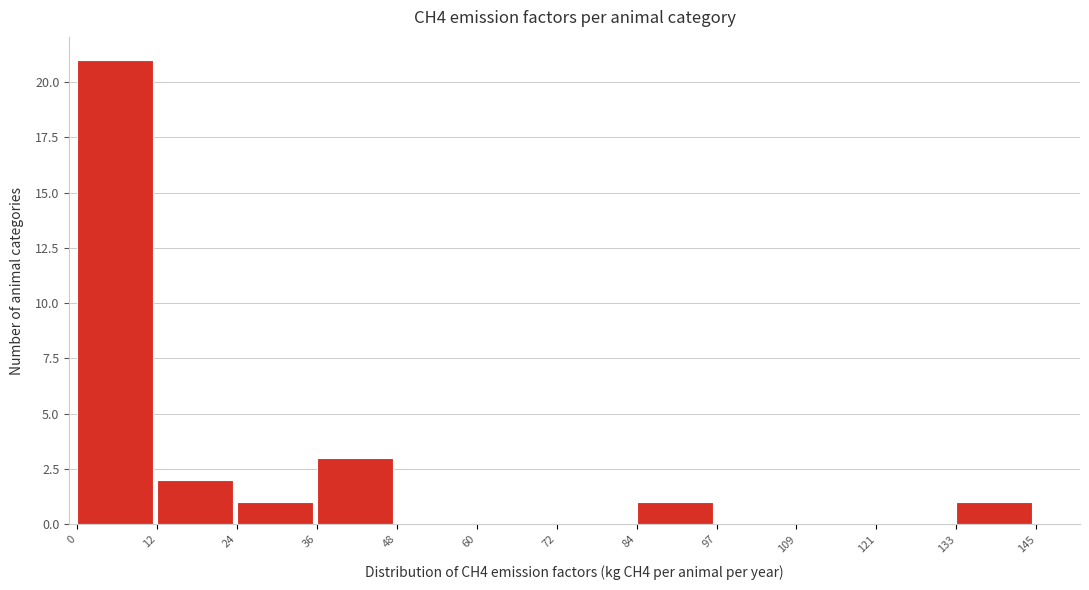

Reading left to right, transcribe this chart: for each bar, give the range it covers on the x-axis and its height. The values are not printed on the chart, so give them approximately, as read against the axis.

0 to 12: 21
12 to 24: 2
24 to 36: 1
36 to 48: 3
48 to 60: 0
60 to 72: 0
72 to 84: 0
84 to 97: 1
97 to 109: 0
109 to 121: 0
121 to 133: 0
133 to 145: 1